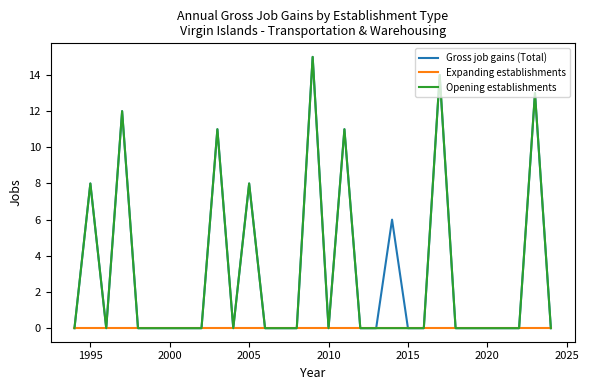

Reading left to right, what are all the values shown in this chart?

Gross job gains (Total): 0	8	0	12	0	0	0	0	0	11	0	8	0	0	0	15	0	11	0	0	6	0	0	14	0	0	0	0	0	13	0
Expanding establishments: 0	0	0	0	0	0	0	0	0	0	0	0	0	0	0	0	0	0	0	0	0	0	0	0	0	0	0	0	0	0	0
Opening establishments: 0	8	0	12	0	0	0	0	0	11	0	8	0	0	0	15	0	11	0	0	0	0	0	14	0	0	0	0	0	13	0